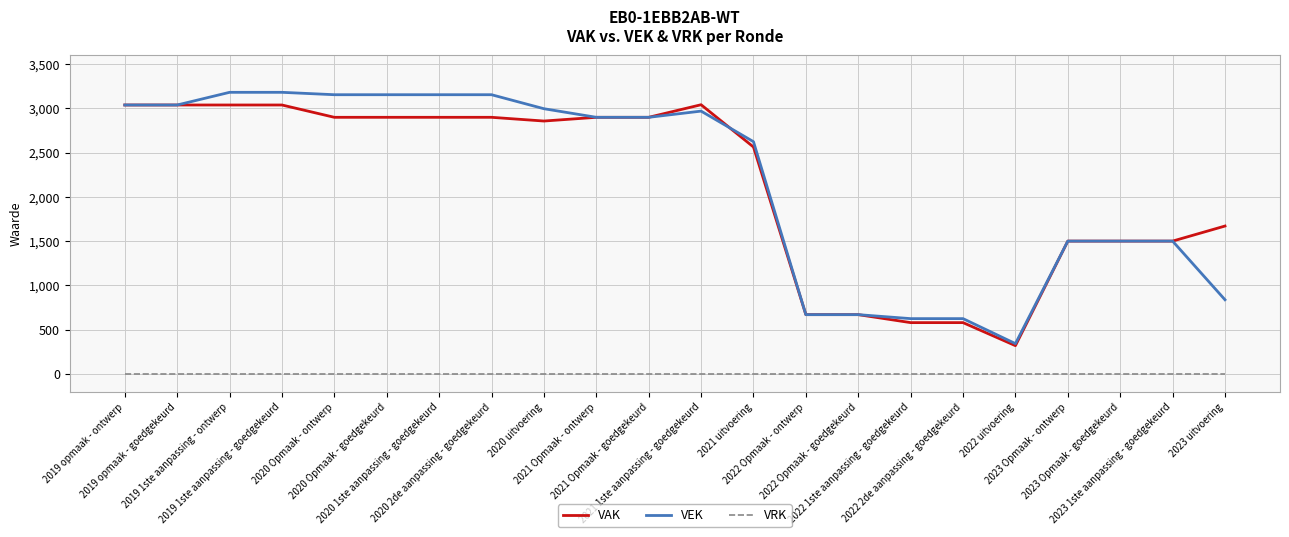

Is it true that VRK equals 0 at 2020 Opmaak - ontwerp?

True